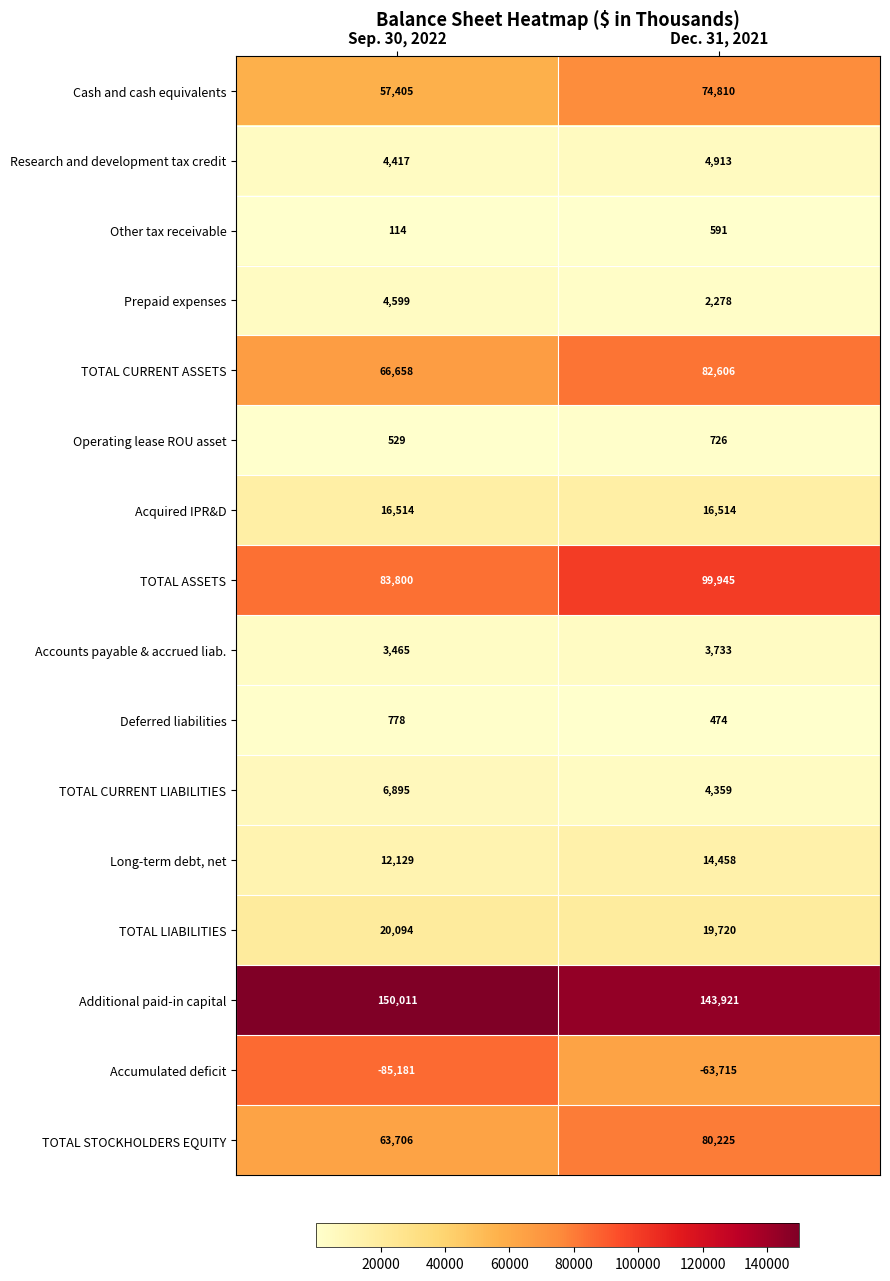

True or false: Prepaid expenses has a value of 2975 at Dec. 31, 2021.

False